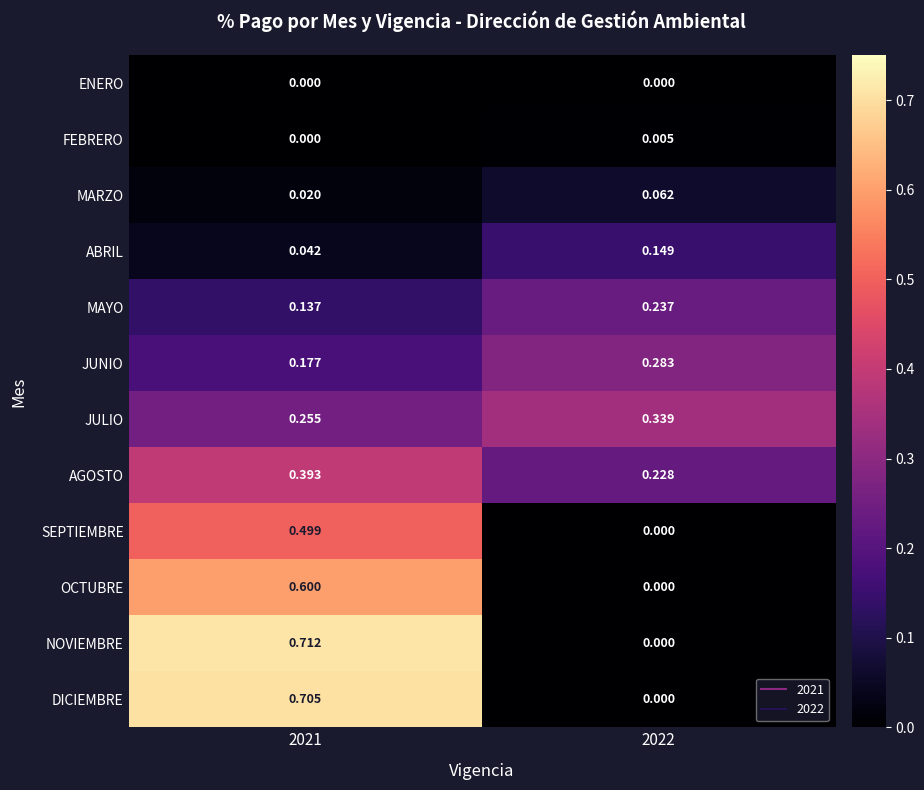

Which series changed the most between 2021 and 2022?

NOVIEMBRE